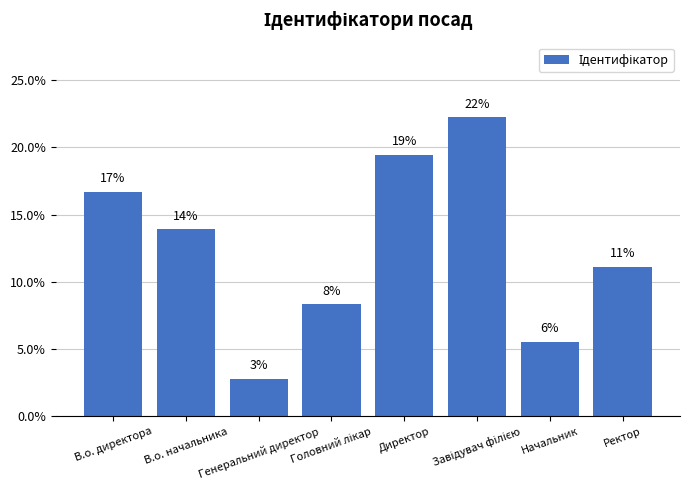

Are the bars horizontal?

No